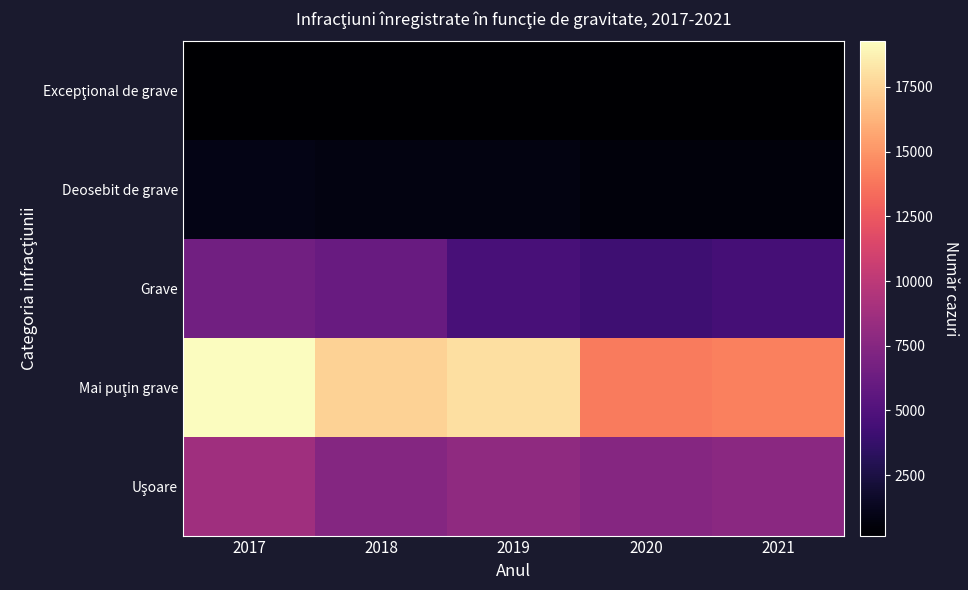

Which series has the largest total across all categories?

Mai puţin grave